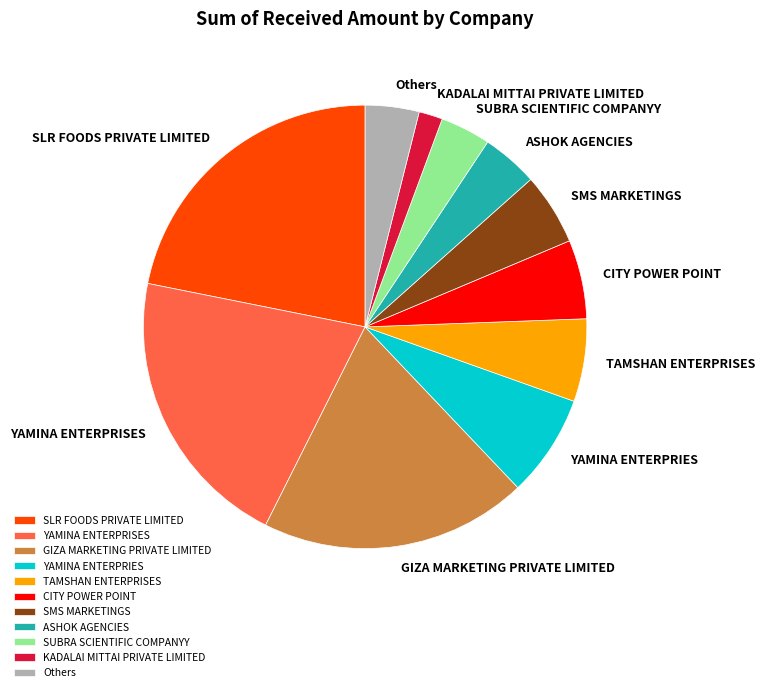

Approximately how many times larger is the value at SMS MARKETINGS compared to Others?

1.3